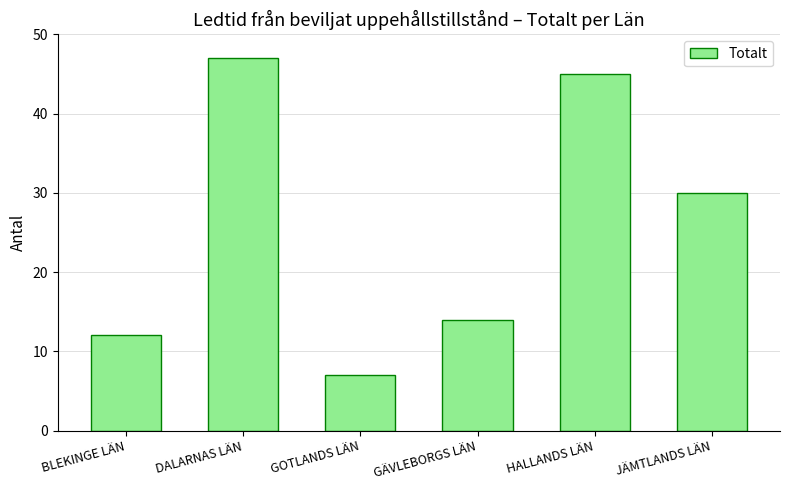

True or false: the data shows 18 at BLEKINGE LÄN.

False